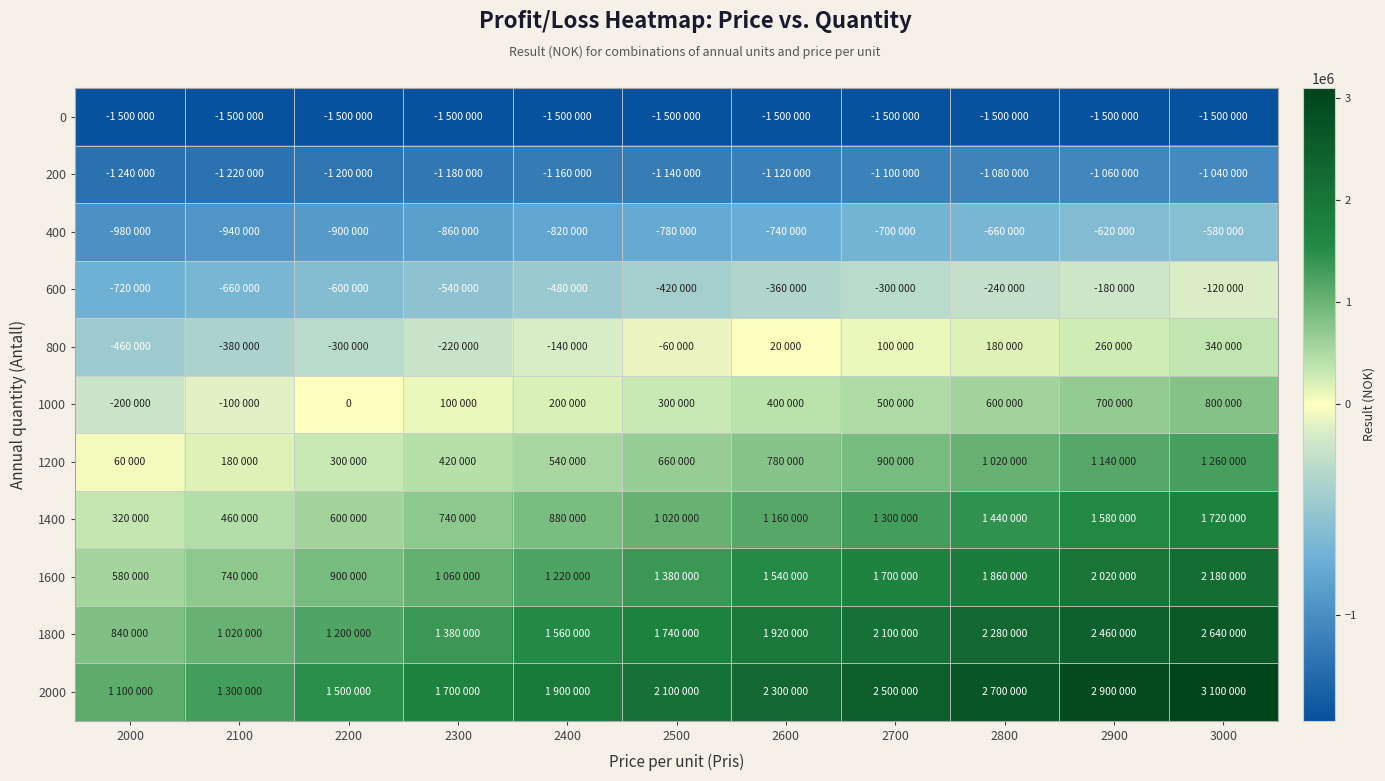

At which category is the sum across all series the highest?

3000